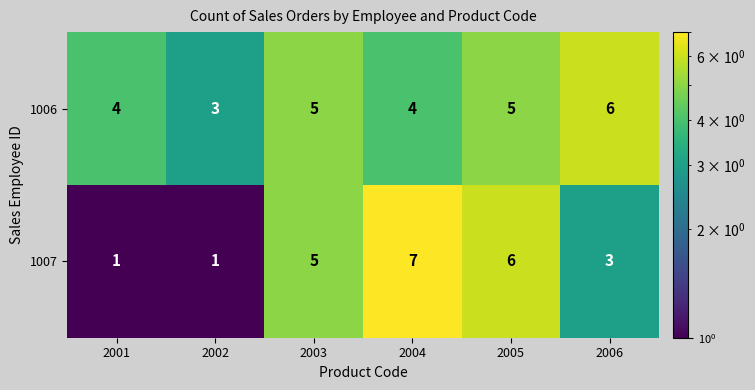

The 1007 series shows 5 at 2006. True or false?

False